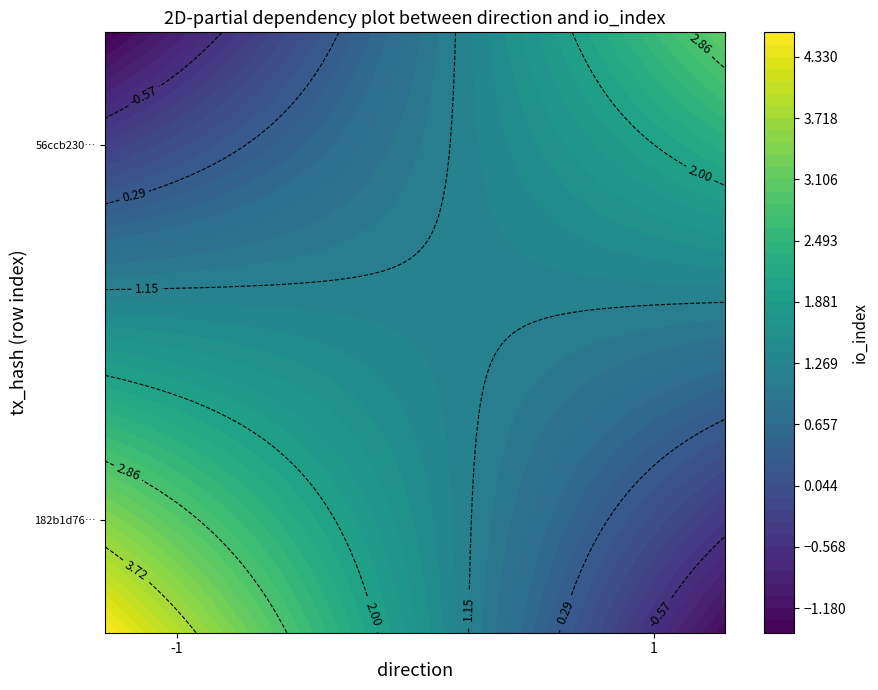

Which series has the largest total across all categories?

56ccb230e23f12e620bb8caaabc0fe31b9aa6bd